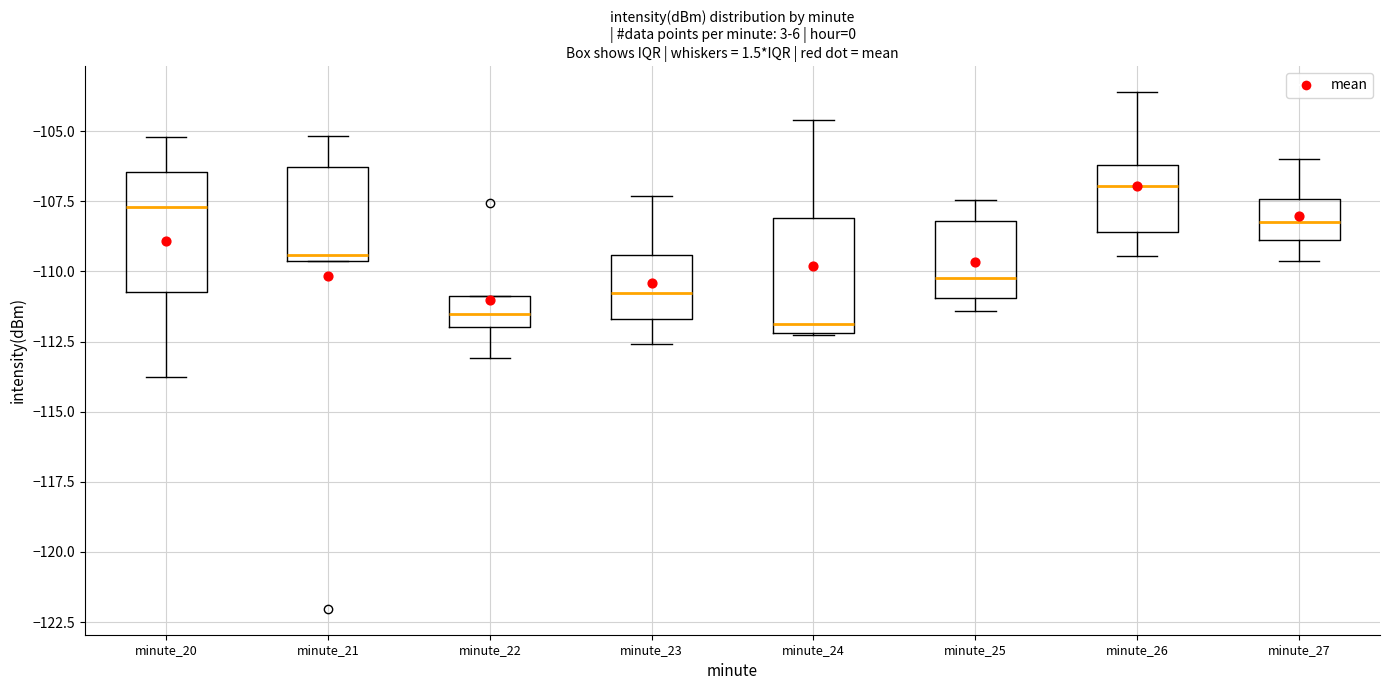

Reading left to right, read every box against the y-axis: the position of its median line, the range the box covers, and the ends of its whiskers. The values are not printed on the chart, so give them approximately, as read against the axis.

minute_20: median -107.5, box -110.5 to -106.5, whiskers -114.0 to -105.0
minute_21: median -109.5 (just above the box's lower edge), box -109.5 to -106.5, whiskers -109.5 to -105.0
minute_22: median -111.5, box -112.0 to -111.0, whiskers -113.0 to -111.0
minute_23: median -111.0, box -111.5 to -109.5, whiskers -112.5 to -107.5
minute_24: median -112.0 (just above the box's lower edge), box -112.0 to -108.0, whiskers -112.5 to -104.5
minute_25: median -110.0, box -111.0 to -108.0, whiskers -111.5 to -107.5
minute_26: median -107.0, box -108.5 to -106.0, whiskers -109.5 to -103.5
minute_27: median -108.5, box -109.0 to -107.5, whiskers -109.5 to -106.0